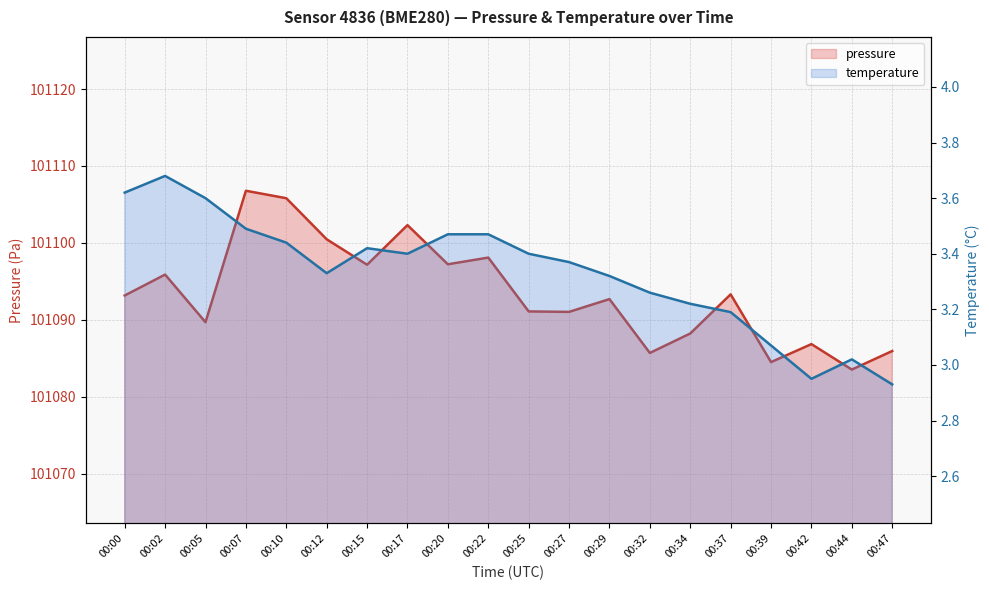

What is the difference between the highest and lowest values at 00:10?

101102.4